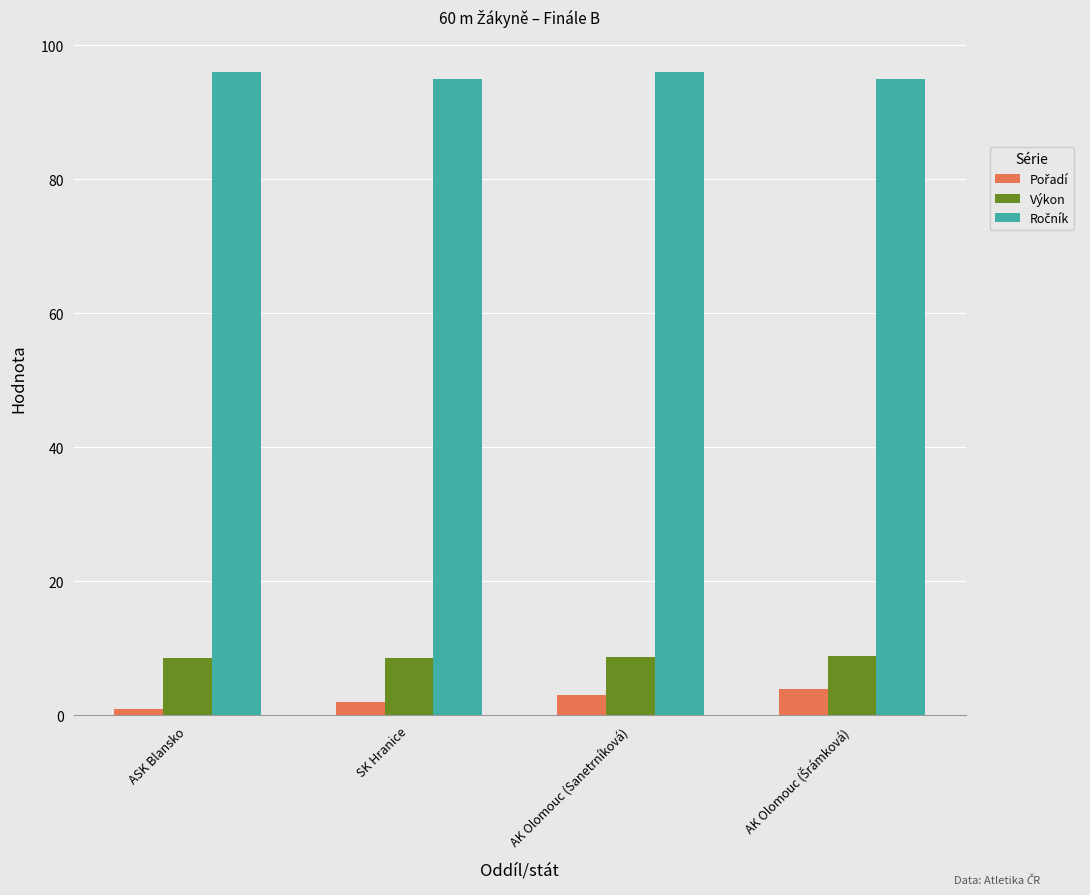

What is the sum of all Výkon values?

34.8